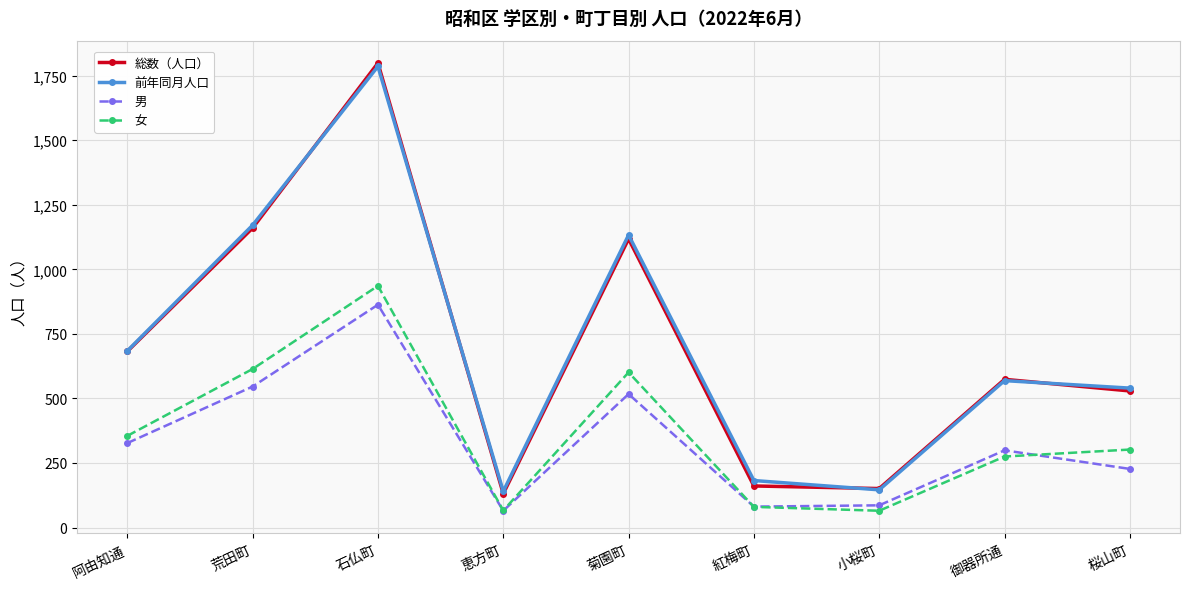

At how many categories does at least one series exceed 1042?

3